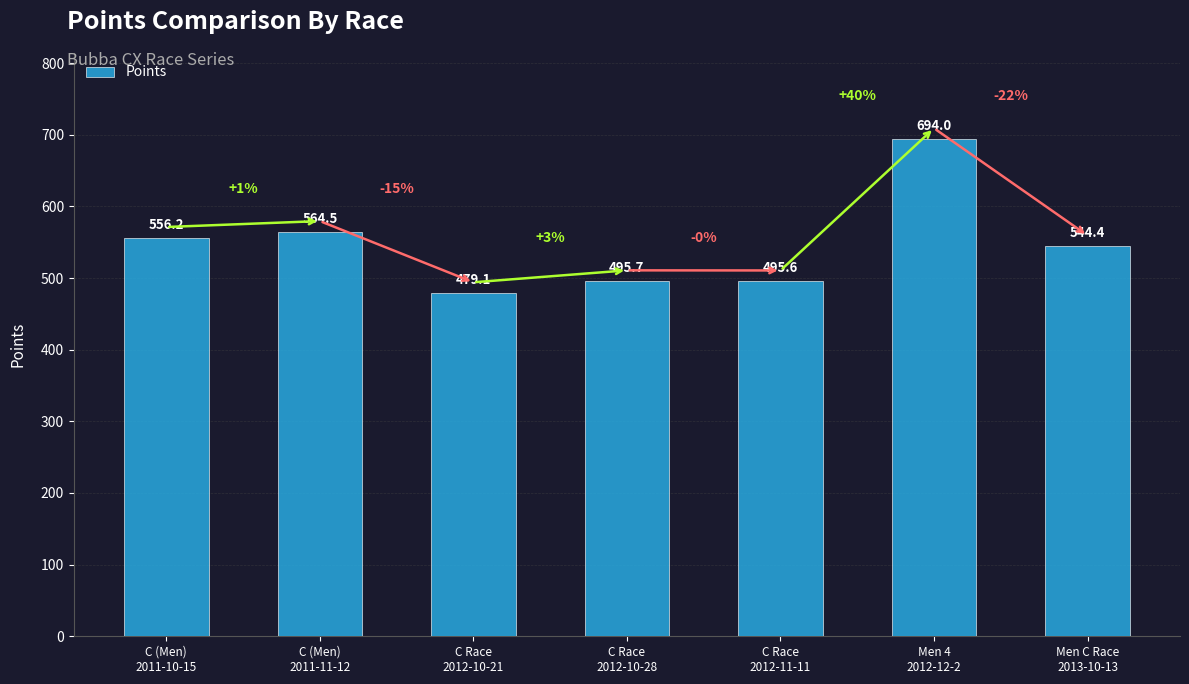

The chart shows a value of 479.1 at Men 4
2012-12-2. True or false?

False